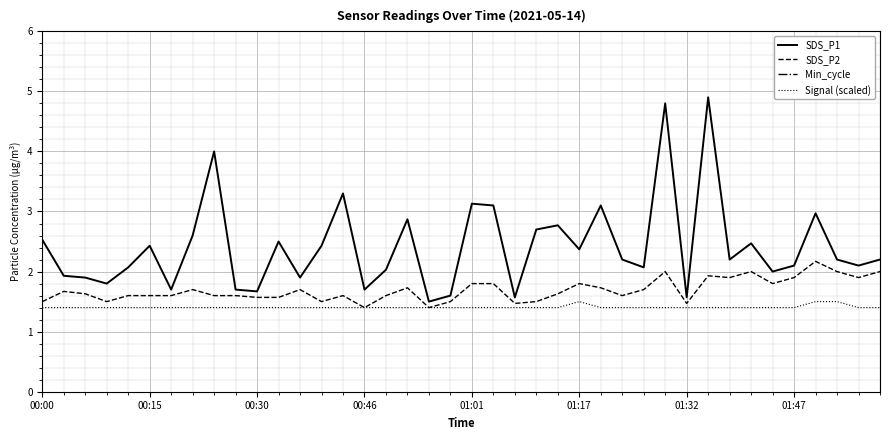

What is the lowest value of the SDS_P1 series?

1.5